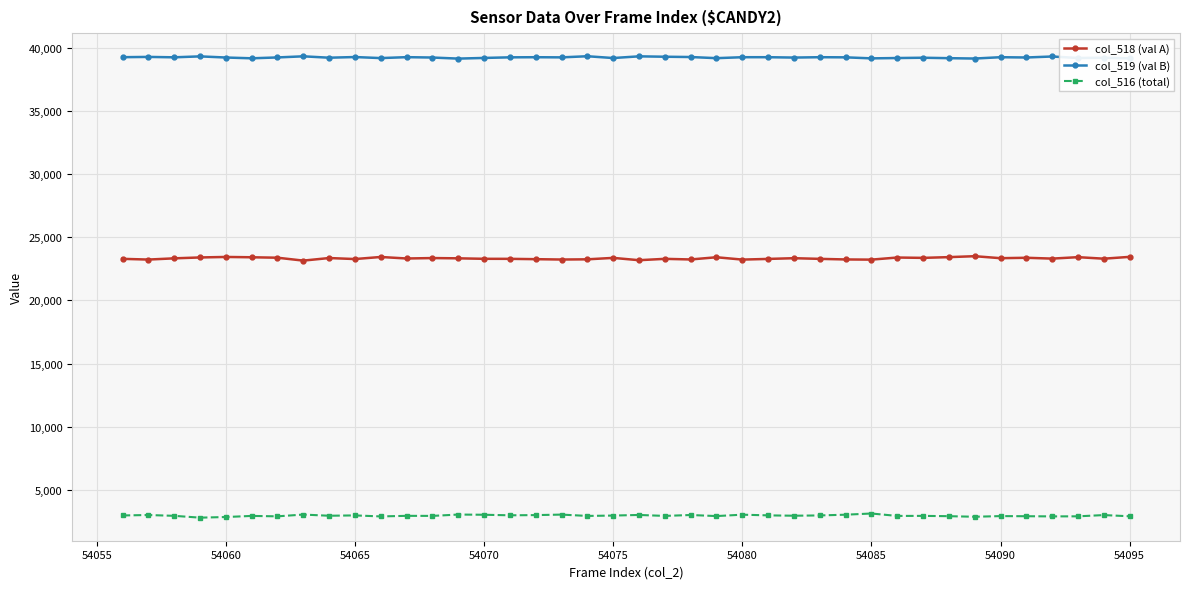

What is the greatest value displayed?

39356